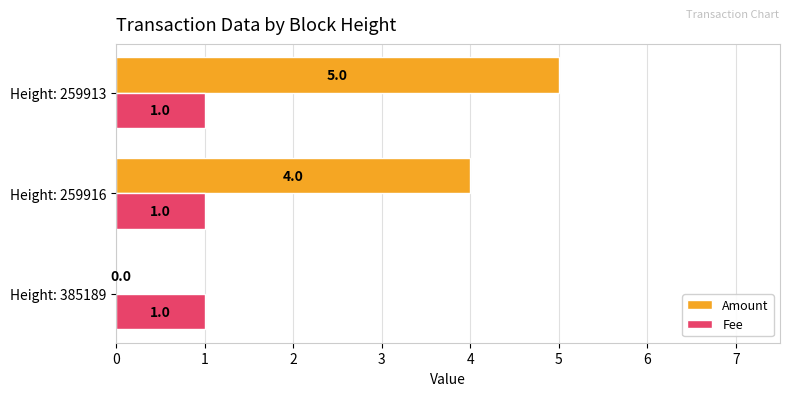

Which series changed the most between Height: 385189 and Height: 259913?

Amount